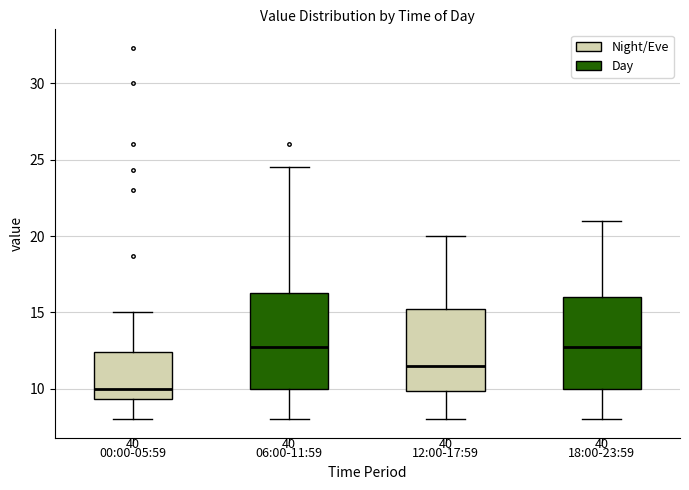

Which box has the lowest median line?

00:00-05:59